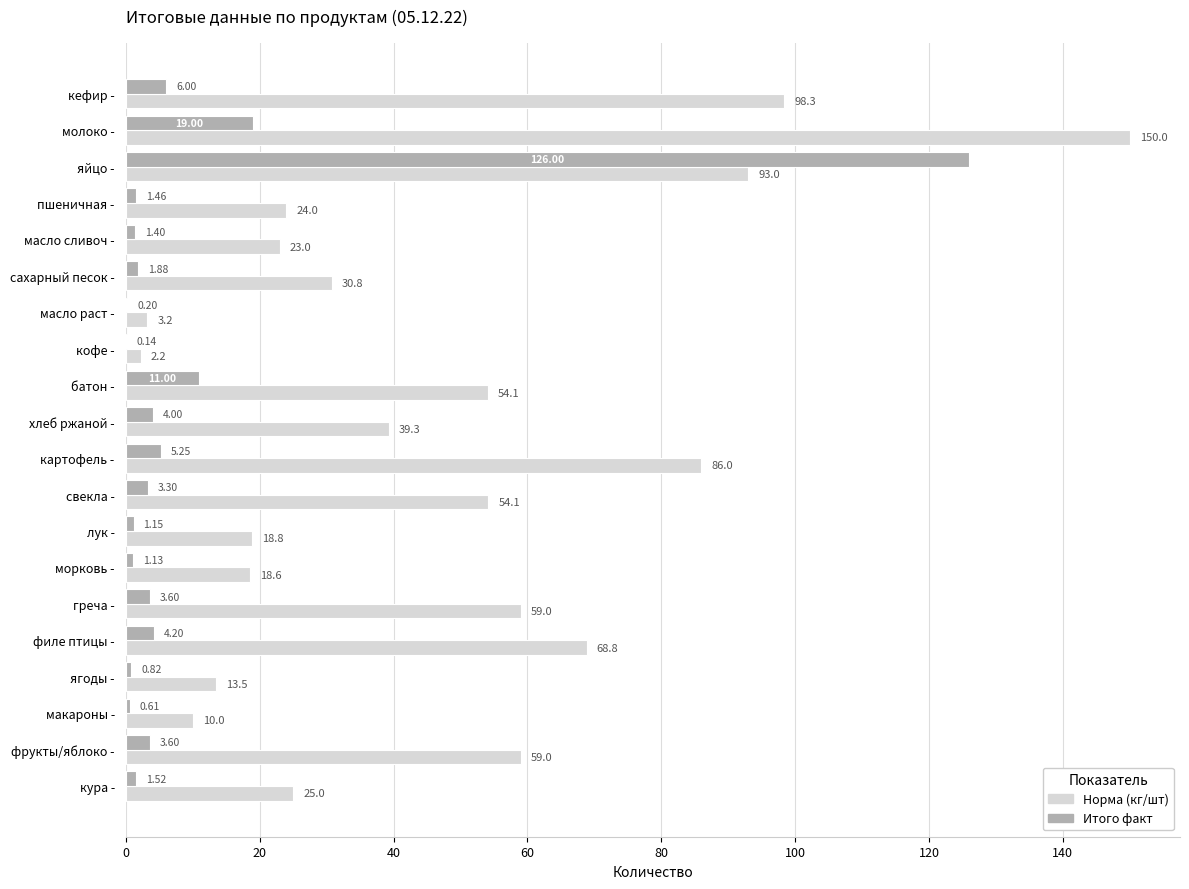

Is the value of Итого факт at лук - greater than the value of Норма (кг/шт) at молоко -?

No